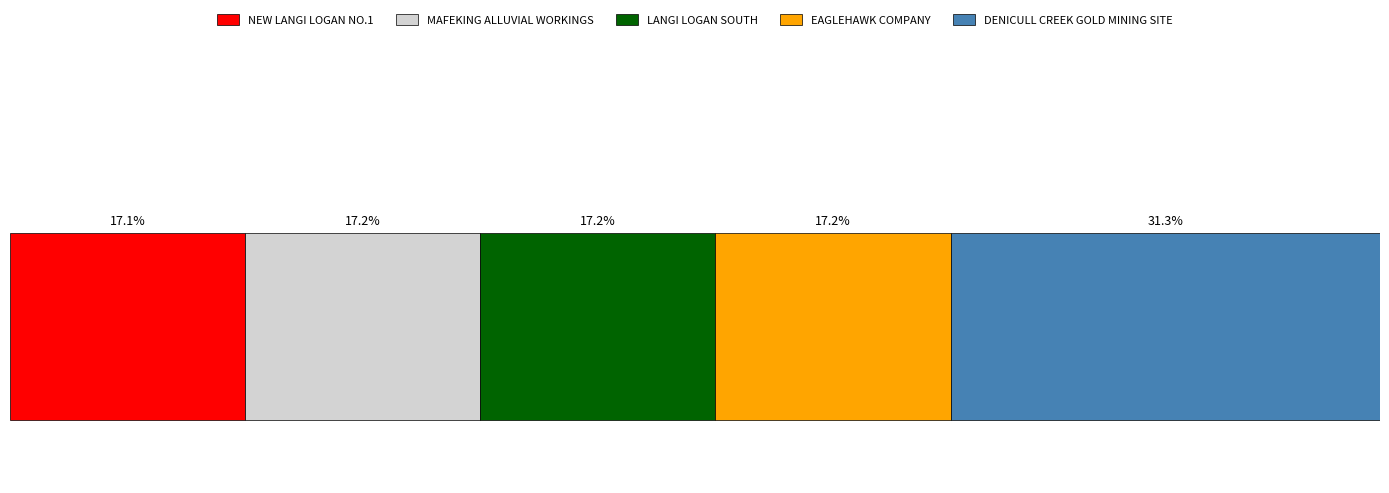

What is the label of the 4th bar from the left?

EAGLEHAWK COMPANY